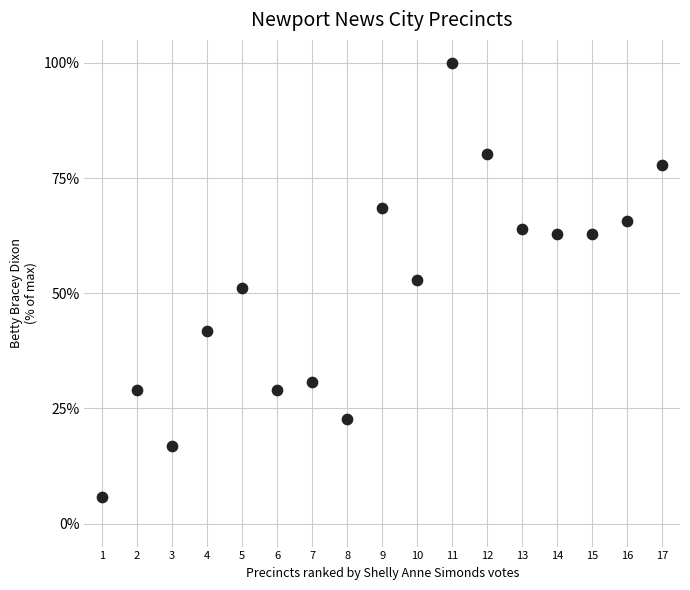

What is the range of Y values (max minus min)?

94.2